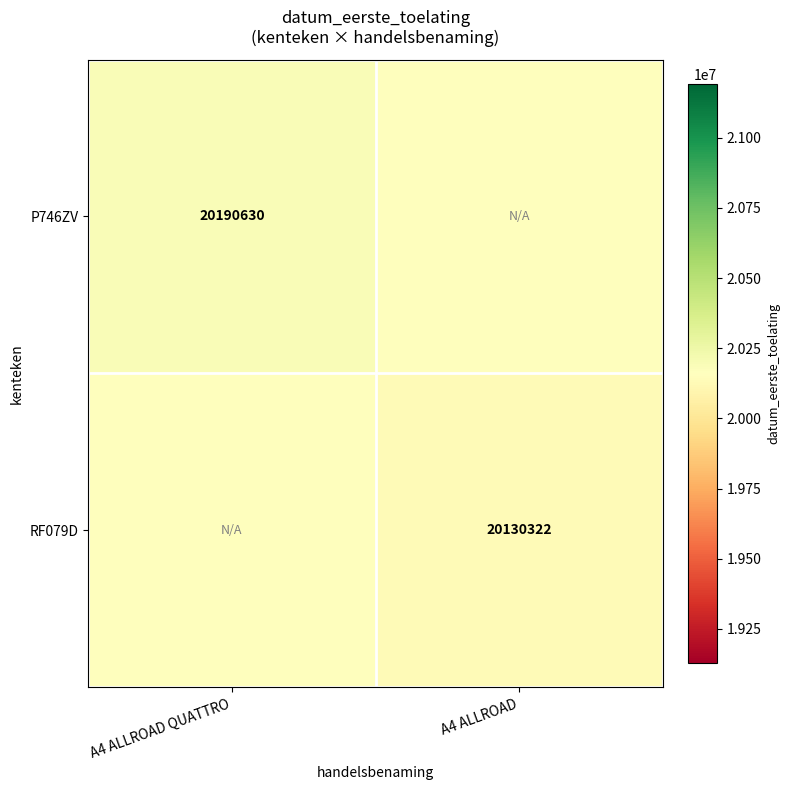

Which has a higher value, A4 ALLROAD QUATTRO or A4 ALLROAD?

A4 ALLROAD QUATTRO